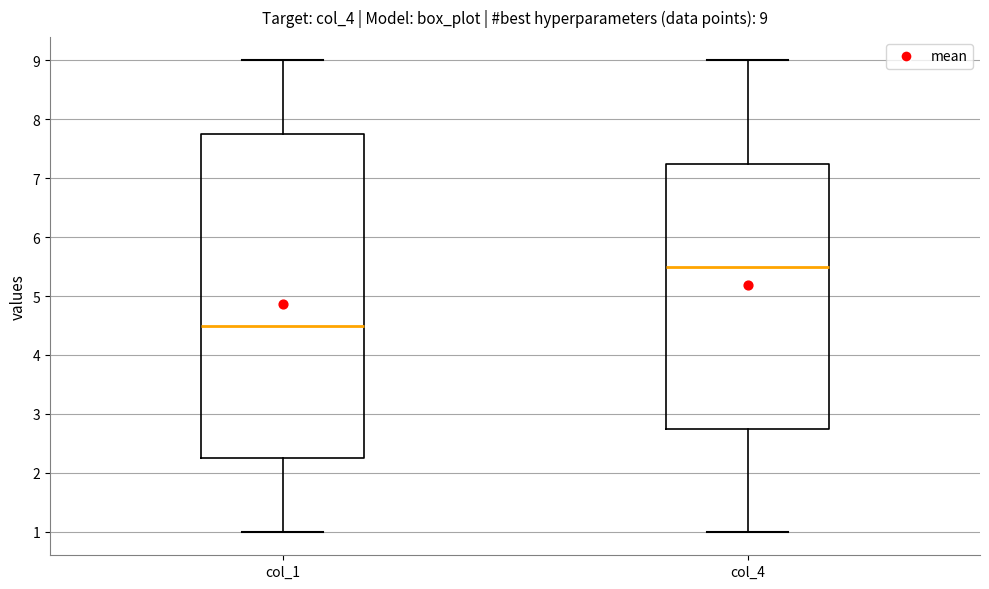

Comparing the boxes themselves (not the whiskers), which one is the tallest?

col_1